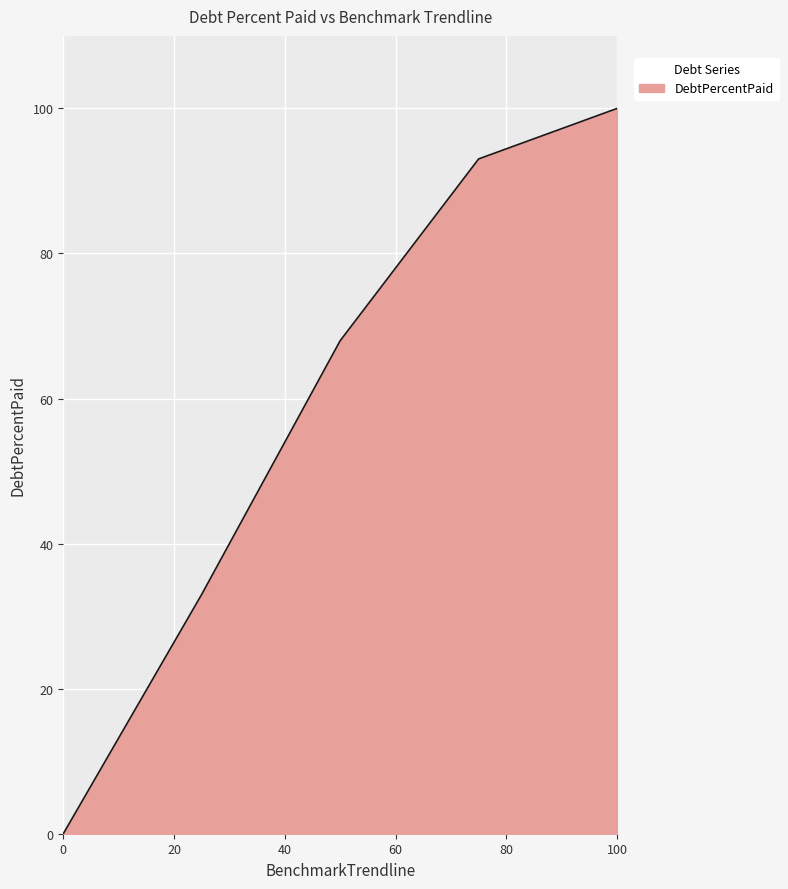

What is the greatest value displayed?

100.0